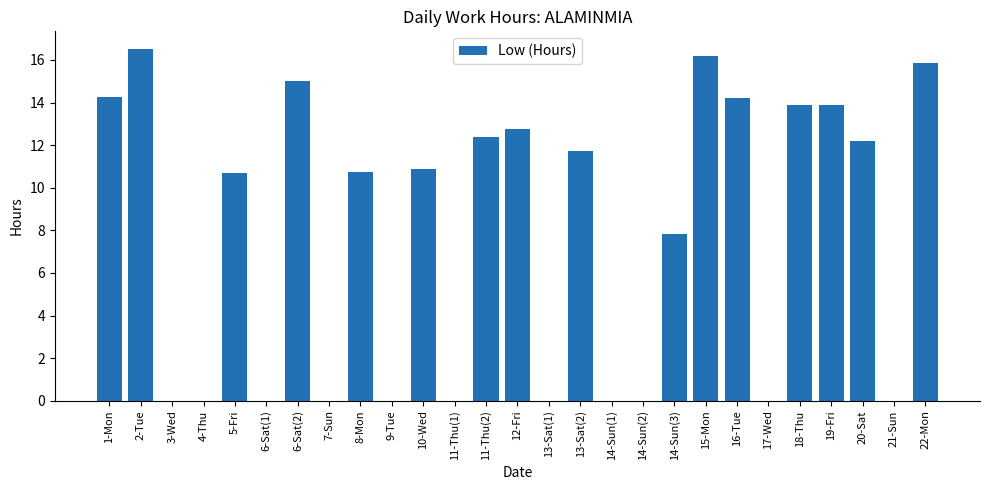

The chart shows a value of 0.0 at 14-Sun(1). True or false?

True